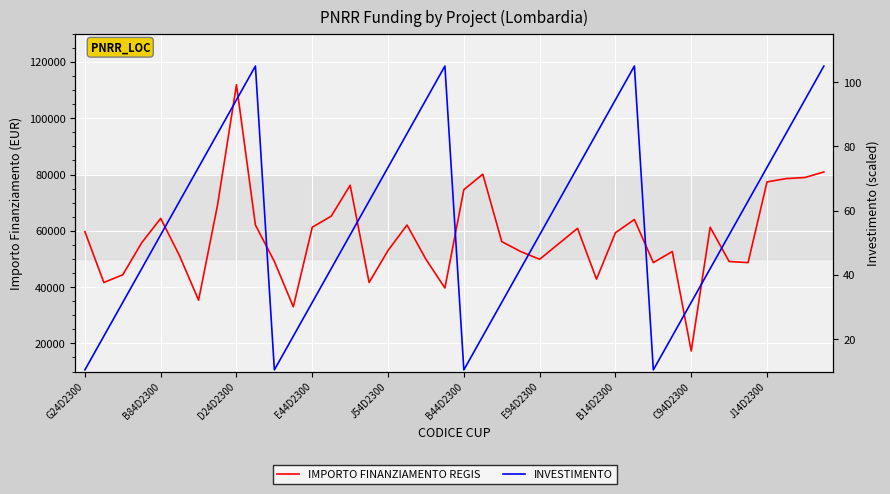

True or false: IMPORTO FINANZIAMENTO REGIS has more than 0 interior local peaks.

True